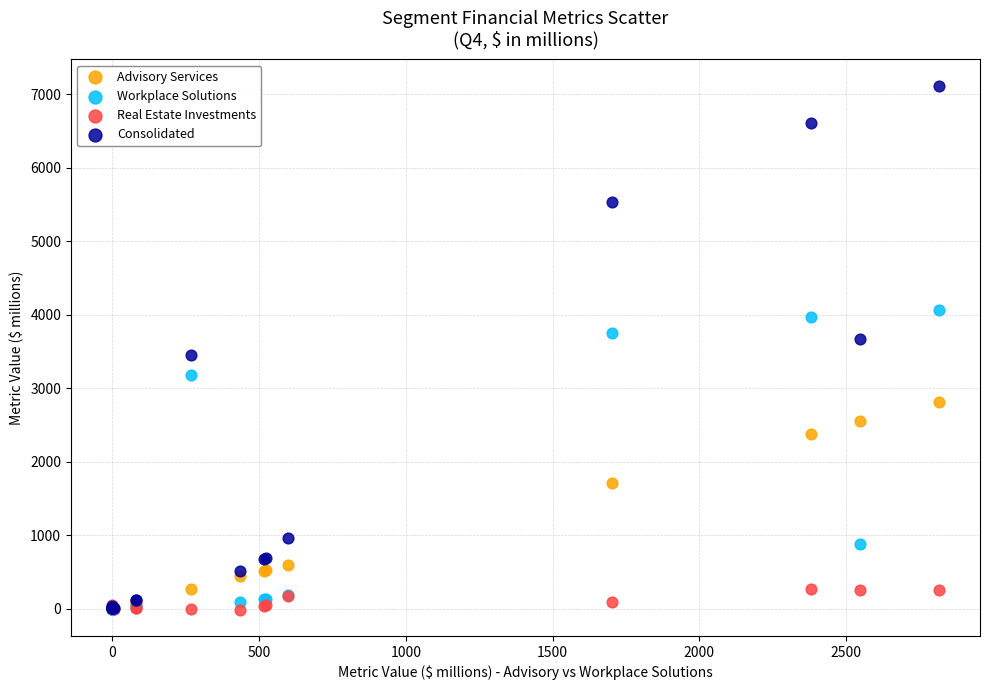

Which series has the largest Y range (max minus min)?

Consolidated